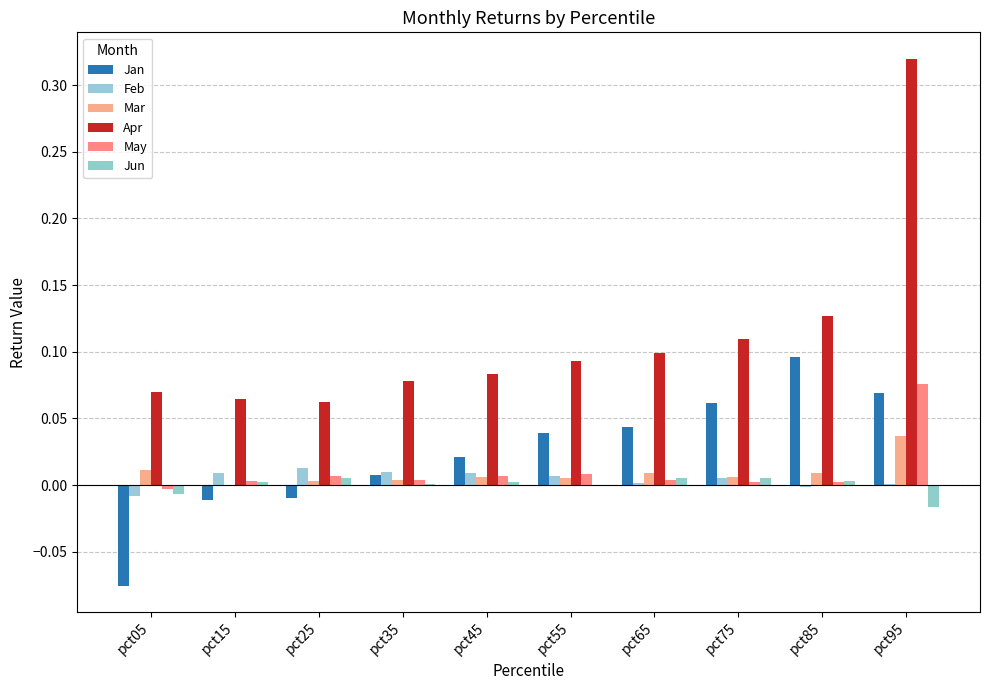

Rank the series by their maximum value, from lowest to highest.

Jun, Feb, Mar, May, Jan, Apr